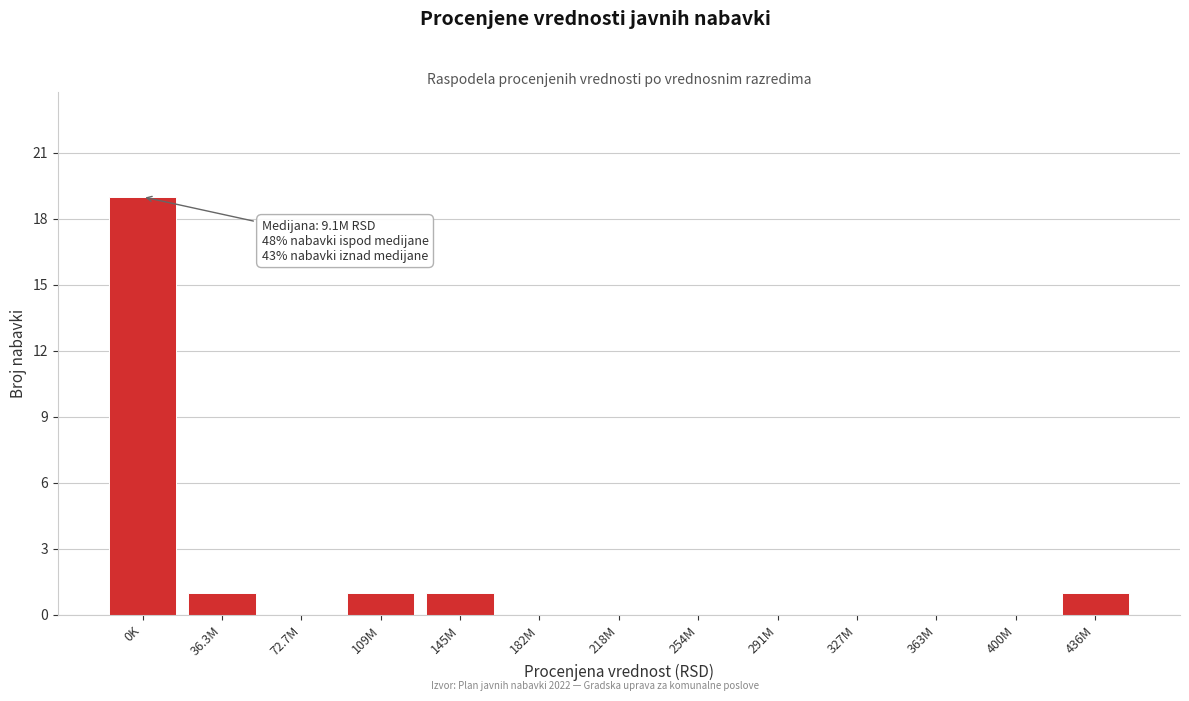

Reading left to right, list all the values displayed in this chart.

0K=19	36.3M=1	72.7M=0	109M=1	145M=1	182M=0	218M=0	254M=0	291M=0	327M=0	363M=0	400M=0	436M=1